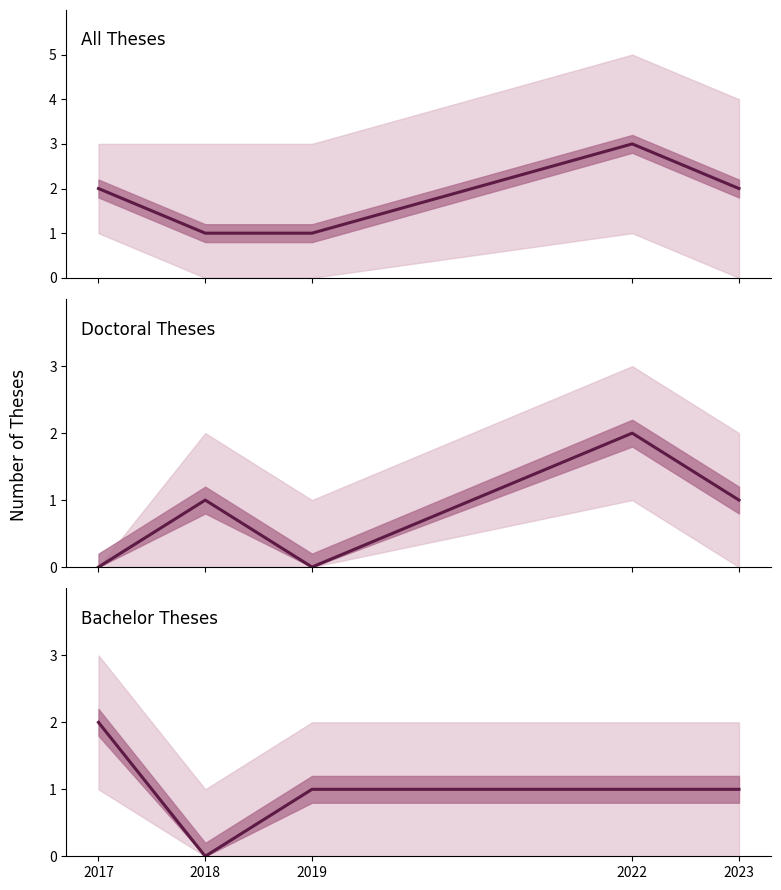

What are all the series names shown in the legend?

All Theses, Doctoral Theses, Bachelor Theses